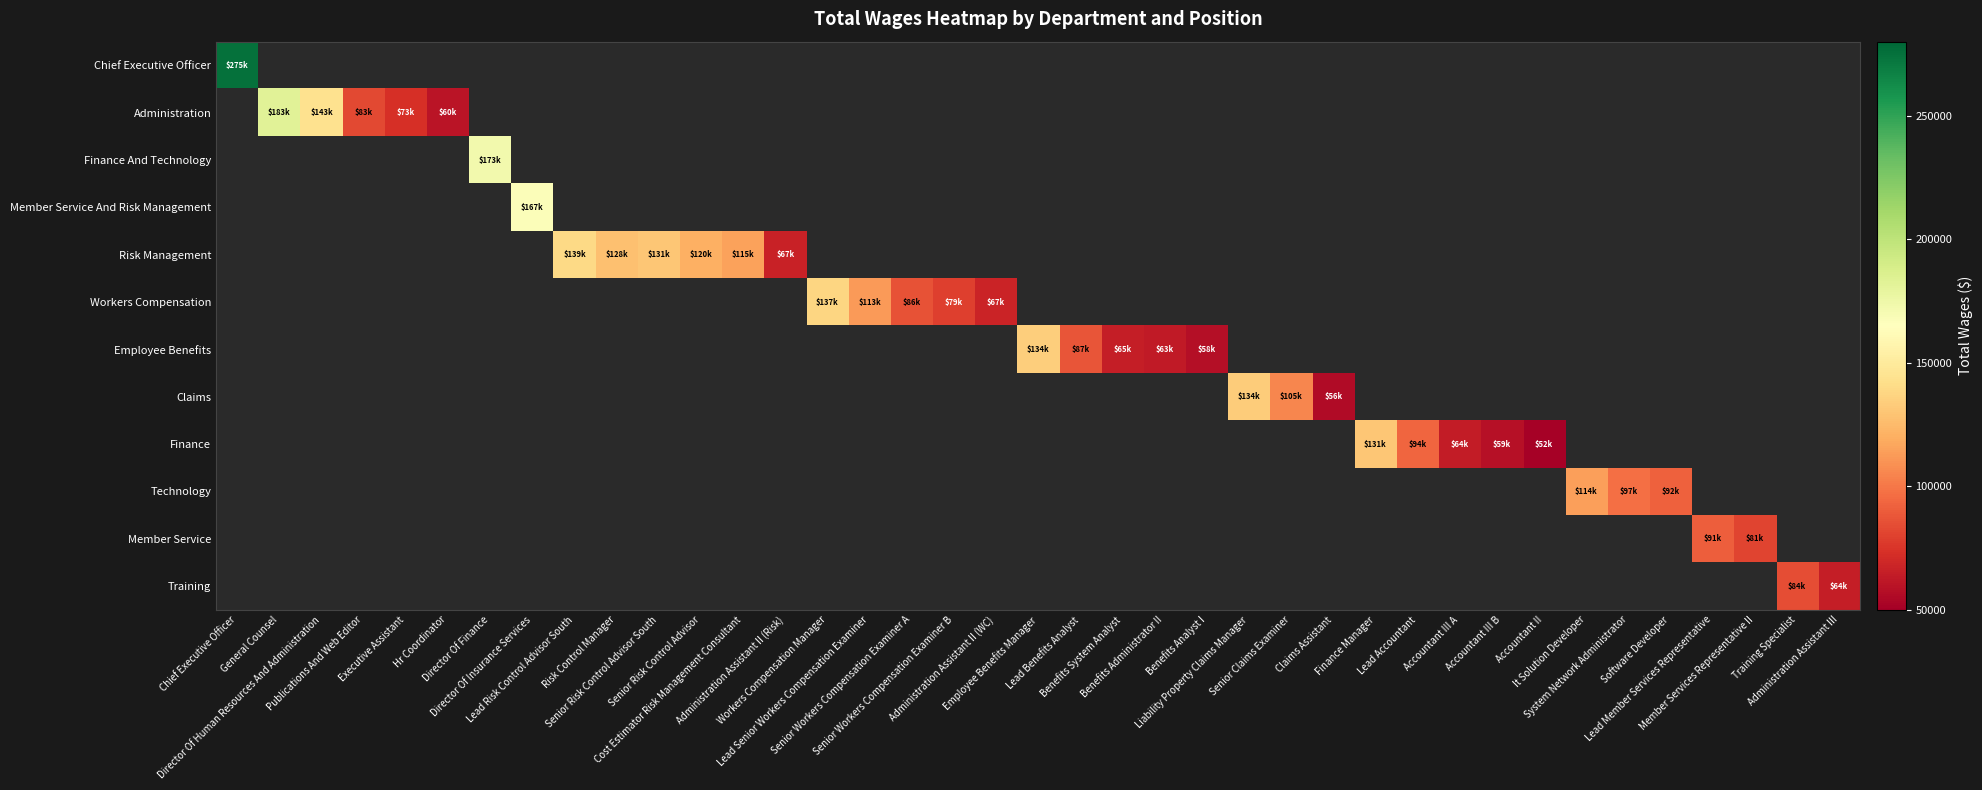

How many categories are shown in the chart?

39